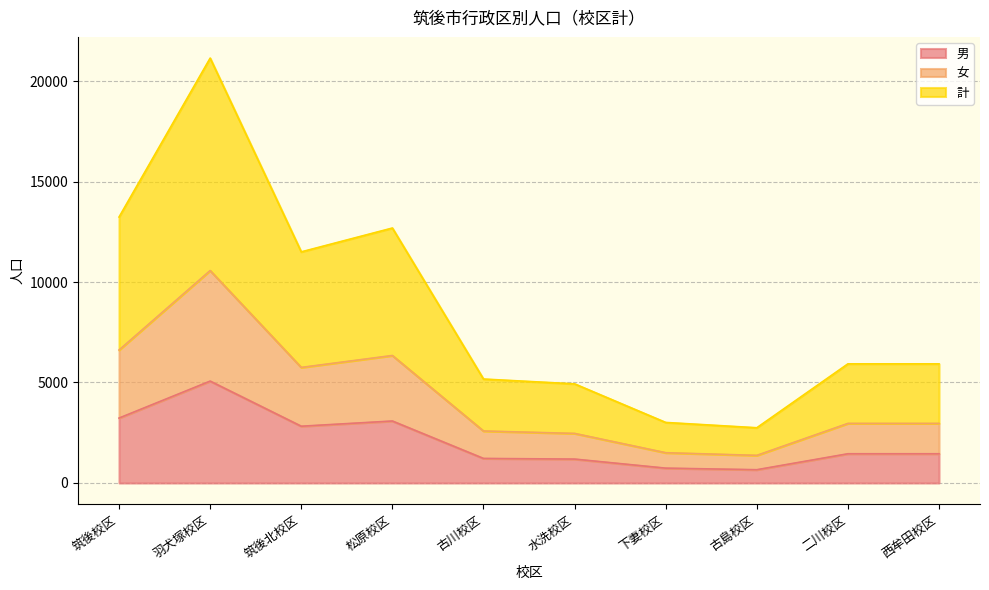

The value of 女 at 筑後校区 is 9235. True or false?

False